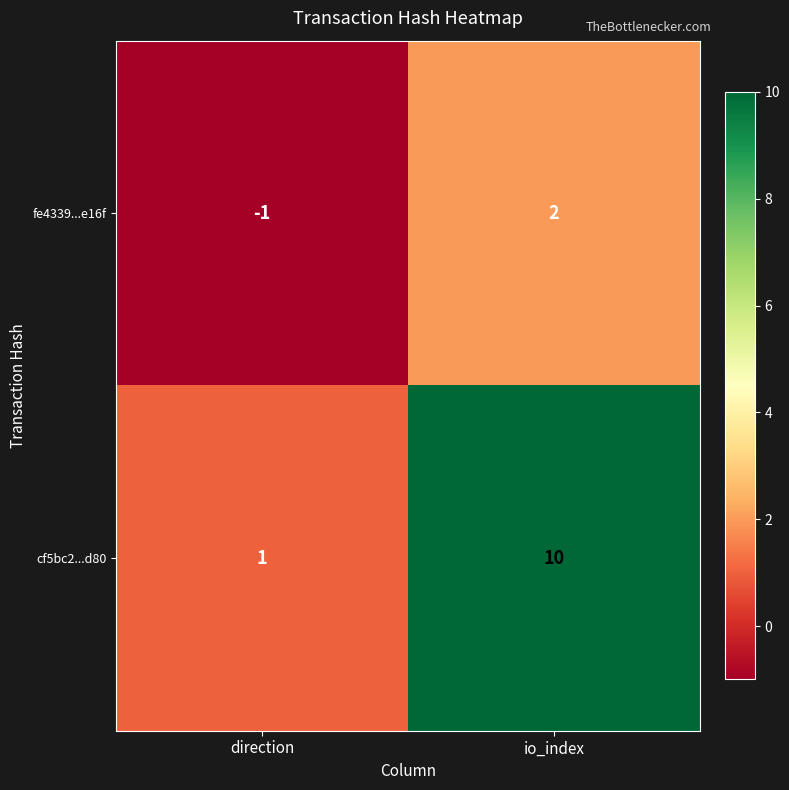

At which label is cf5bc2...d80 closest to 5?

direction